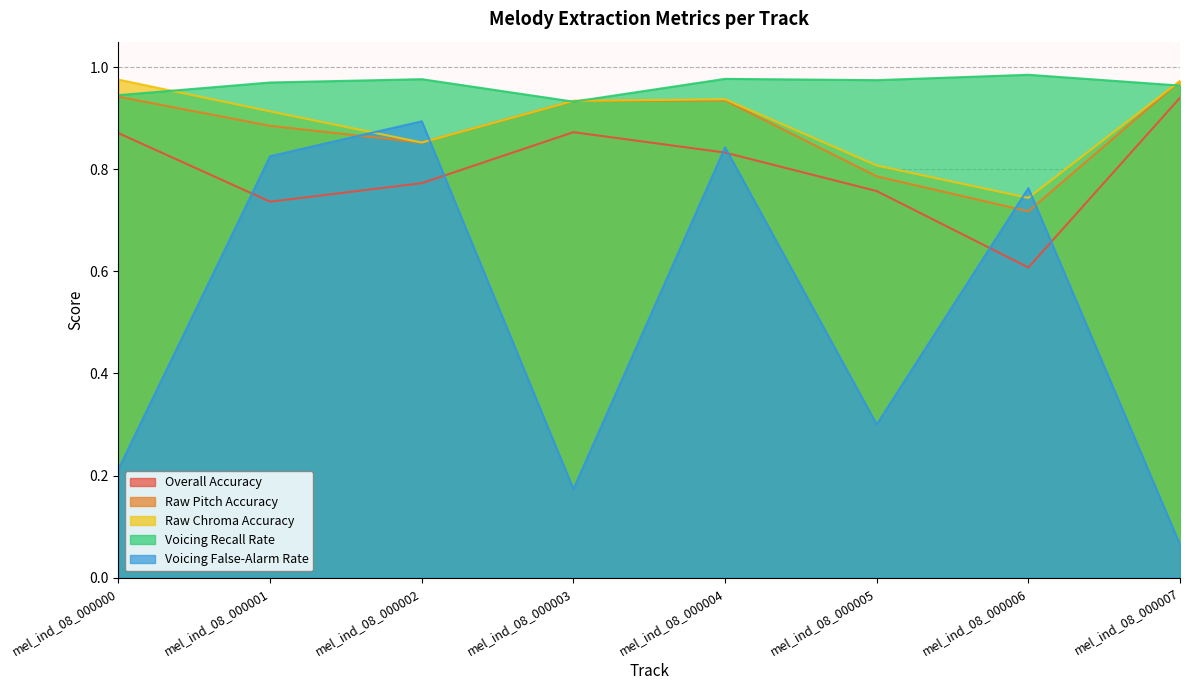

At mel_ind_08_000003, list the series in order from smallest to largest.

Voicing False-Alarm Rate, Overall Accuracy, Voicing Recall Rate, Raw Pitch Accuracy, Raw Chroma Accuracy